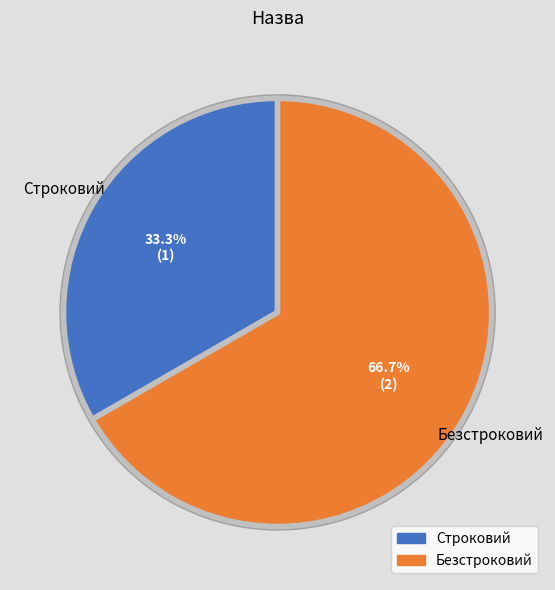

Which category has the biggest portion of the pie?

Безстроковий